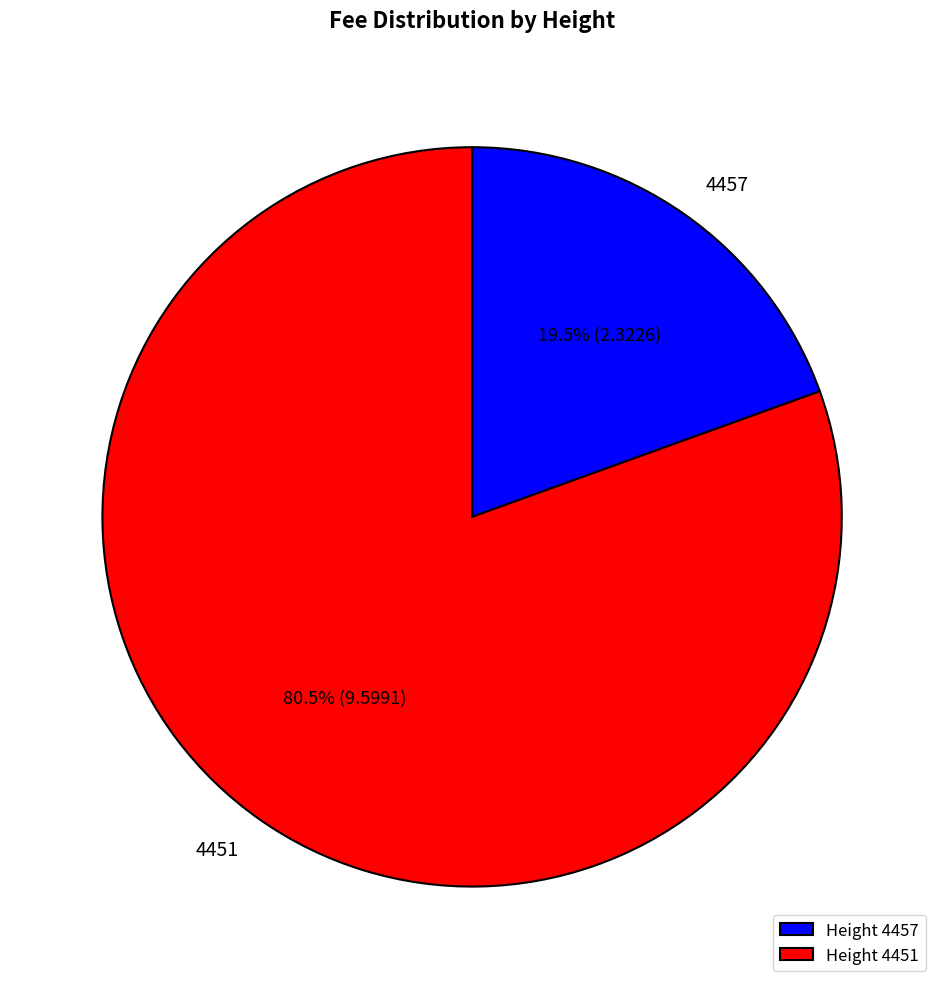

What is the smallest slice in the pie chart?

Height 4457